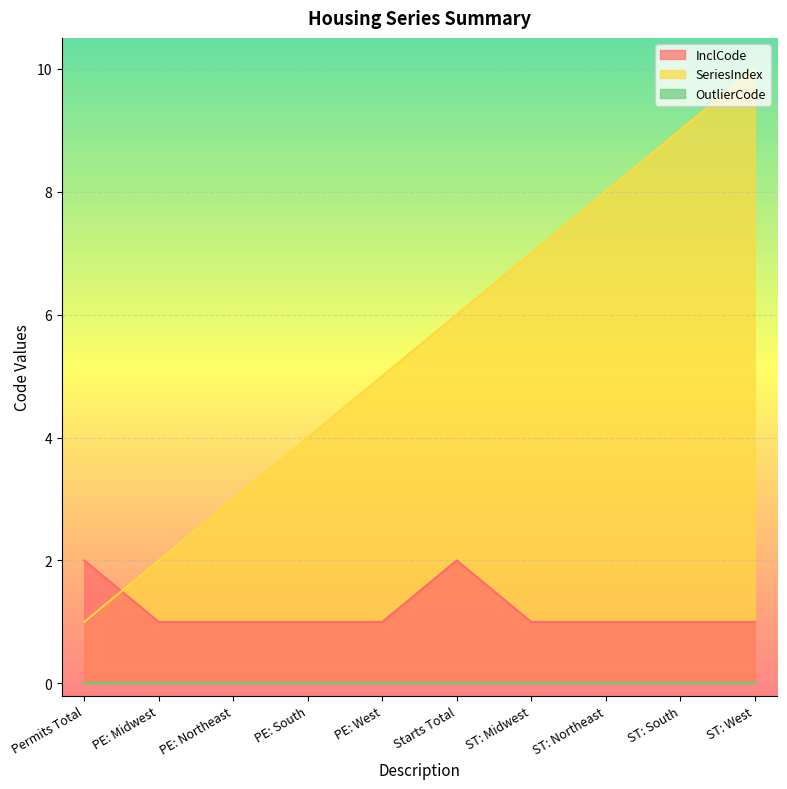

What is the highest value of the SeriesIndex series?

10